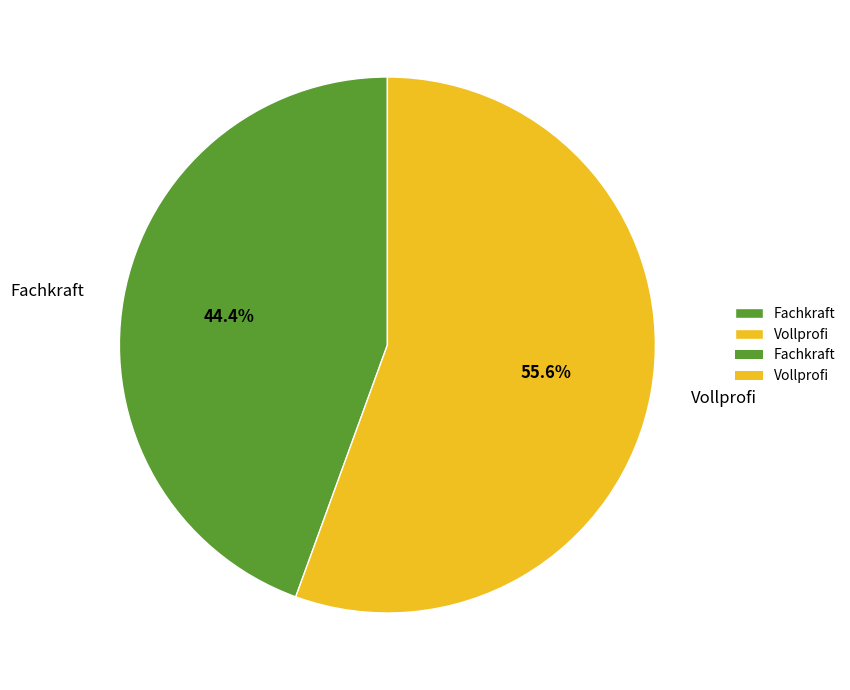

What percentage is the Fachkraft slice, to the nearest percent?

44%